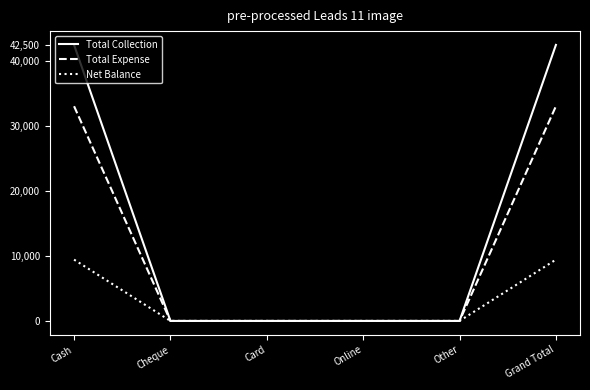

What are all the series names shown in the legend?

Total Collection, Total Expense, Net Balance